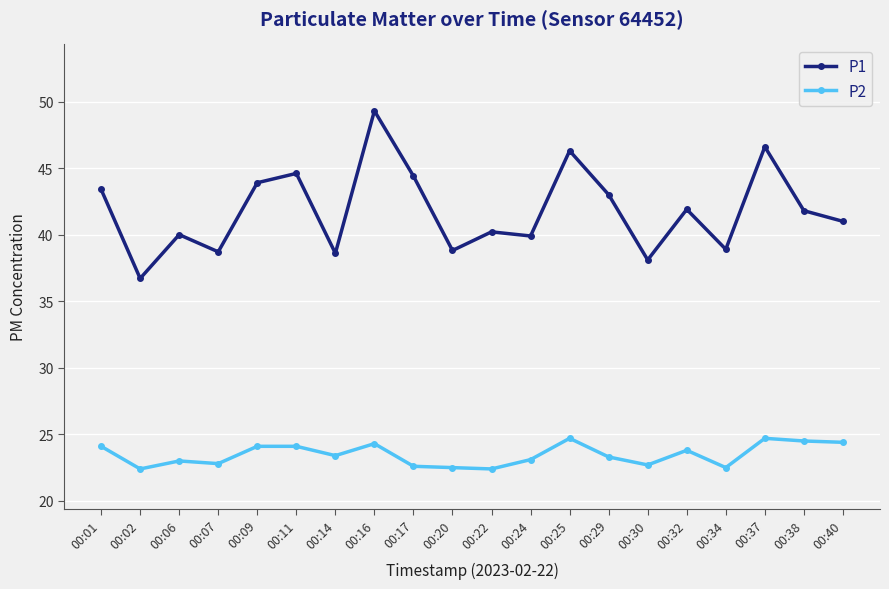

Where does the P1 series first go above 41?

00:01